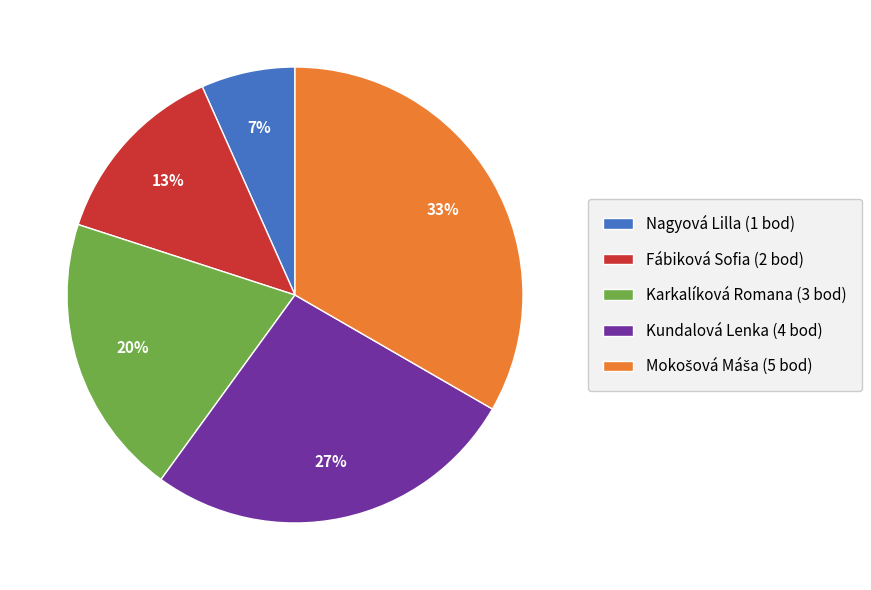

Do Karkalíková Romana and Nagyová Lilla together represent more than half of the pie?

No